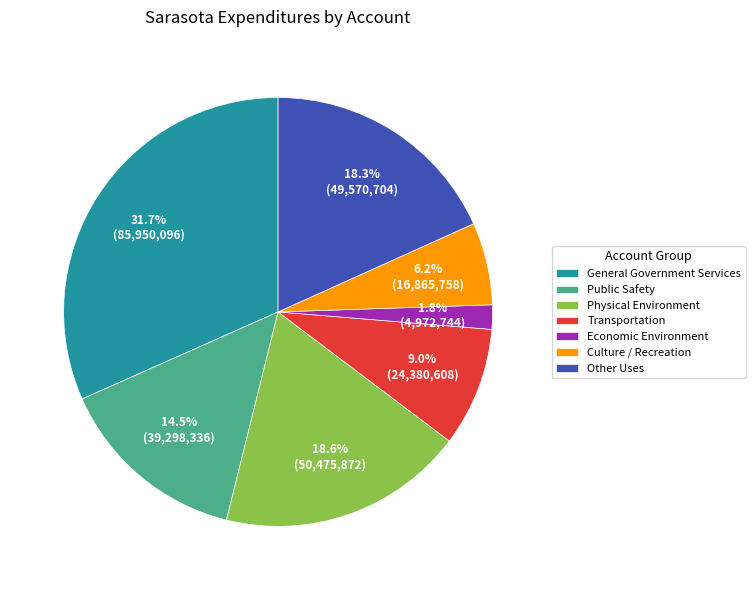

Count the number of slices in the pie.

7